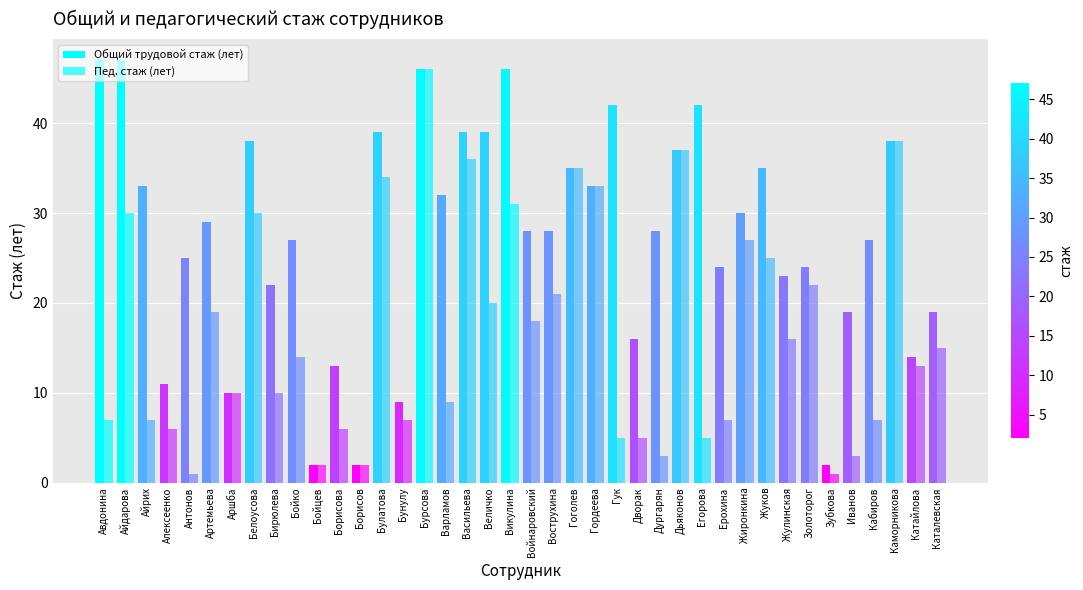

True or false: Пед. стаж (лет) has a value of 1 at Дургарян.

False